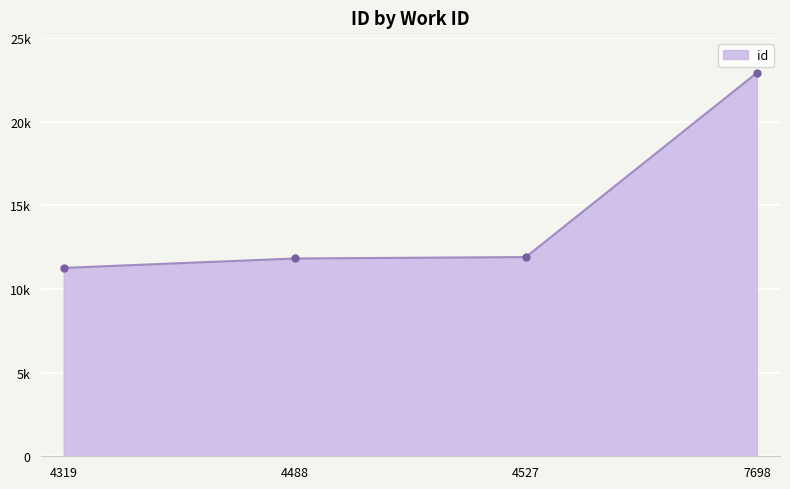

What is the sum of all values?

57889